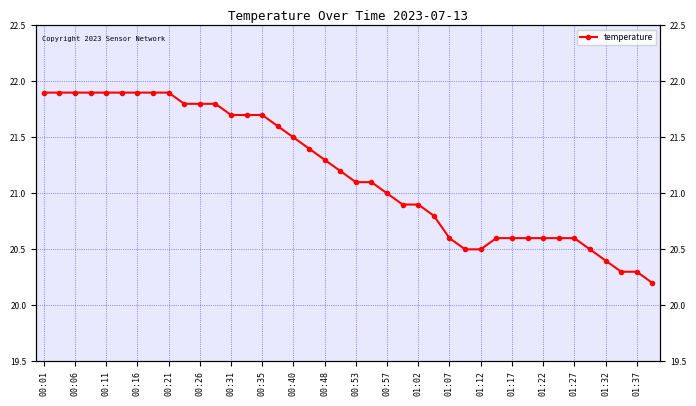

True or false: the data shows 20.8 at 25.

True